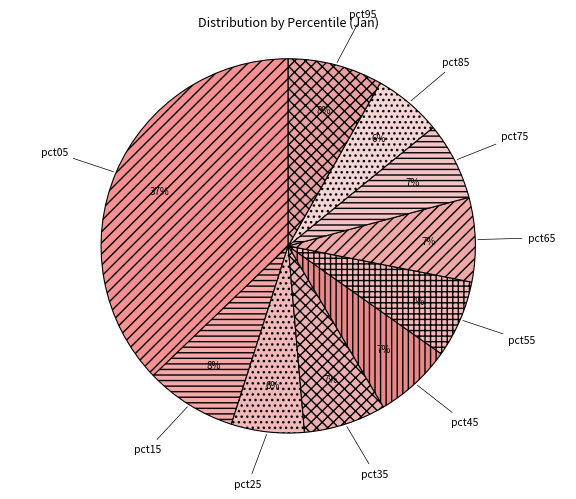

Do pct65 and pct15 together represent more than half of the pie?

No